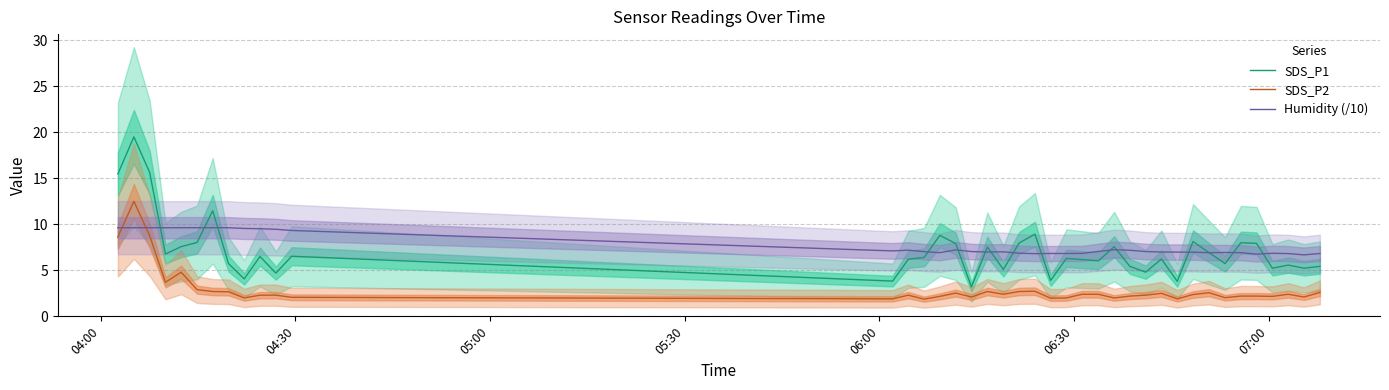

What are all the series names shown in the legend?

SDS_P1, SDS_P2, Humidity (/10)